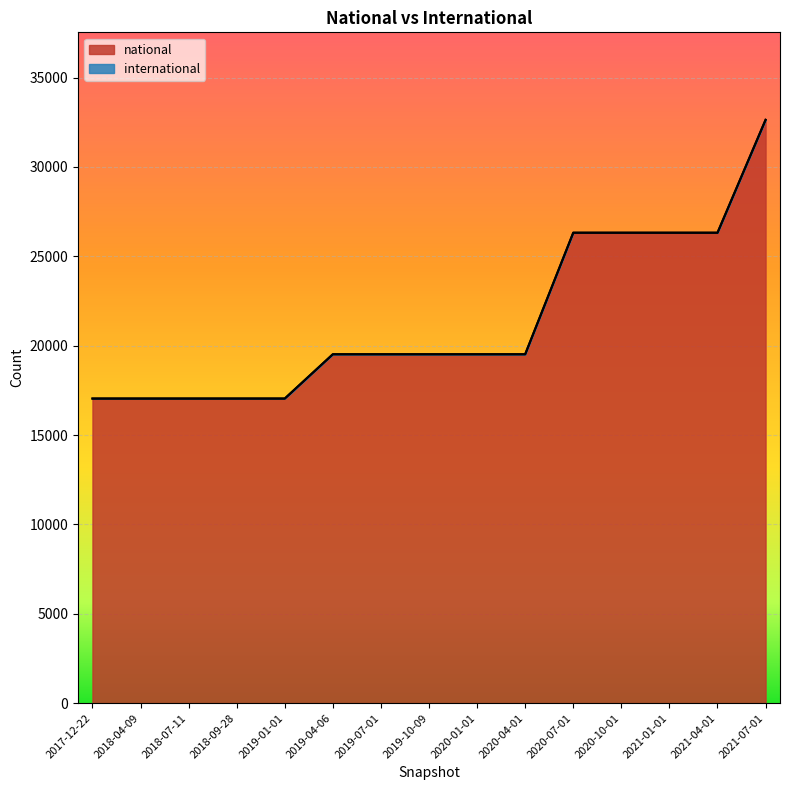

What is the average value?

21381